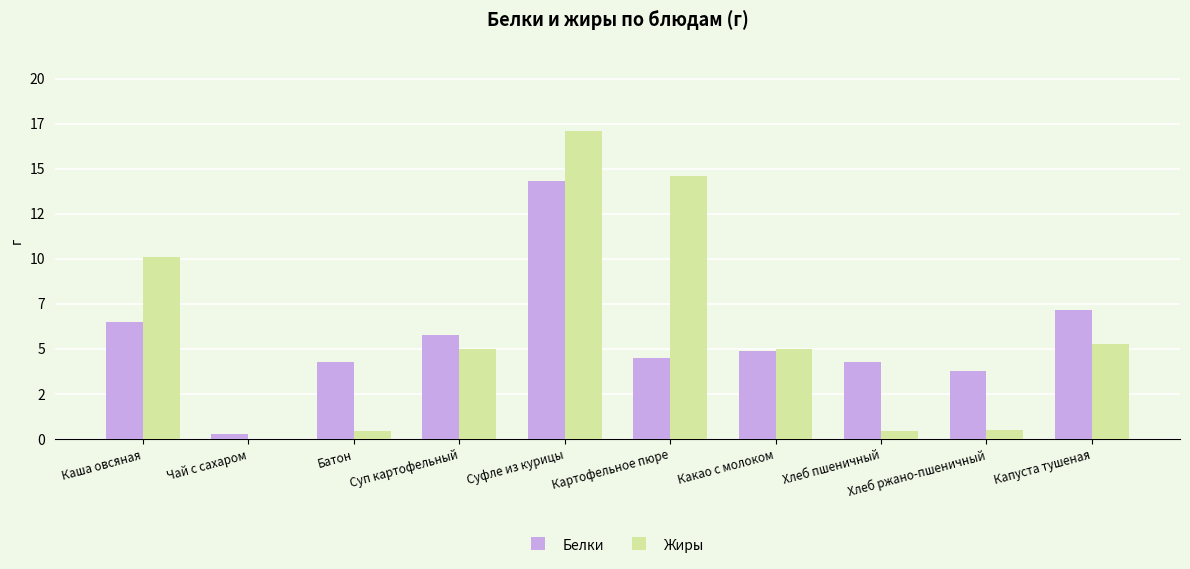

Between Суфле из курицы and Хлеб пшеничный, which series saw the biggest shift?

Жиры